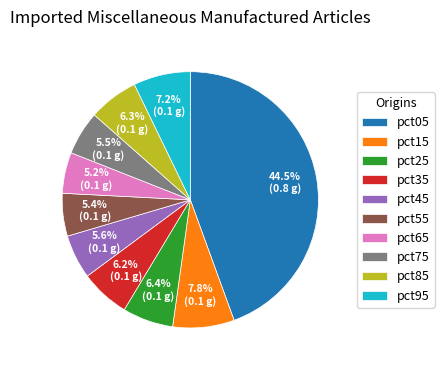

What percentage do pct85 and pct75 together represent?

11.8%